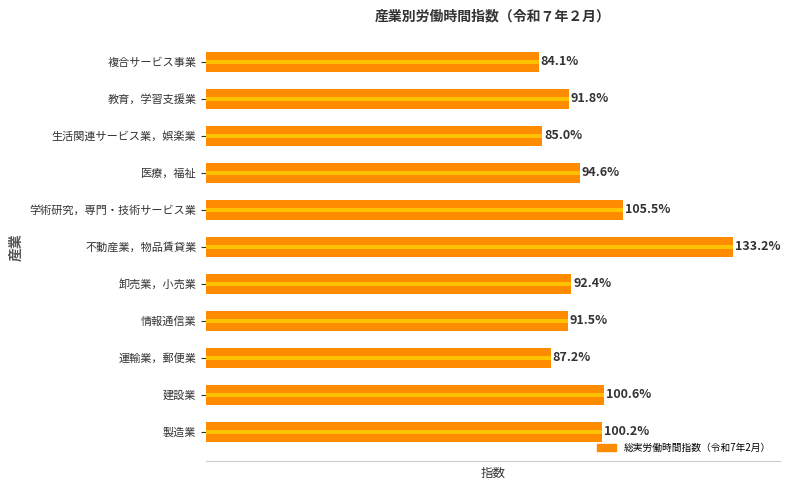

The chart shows a value of 43.1 at 10. True or false?

False